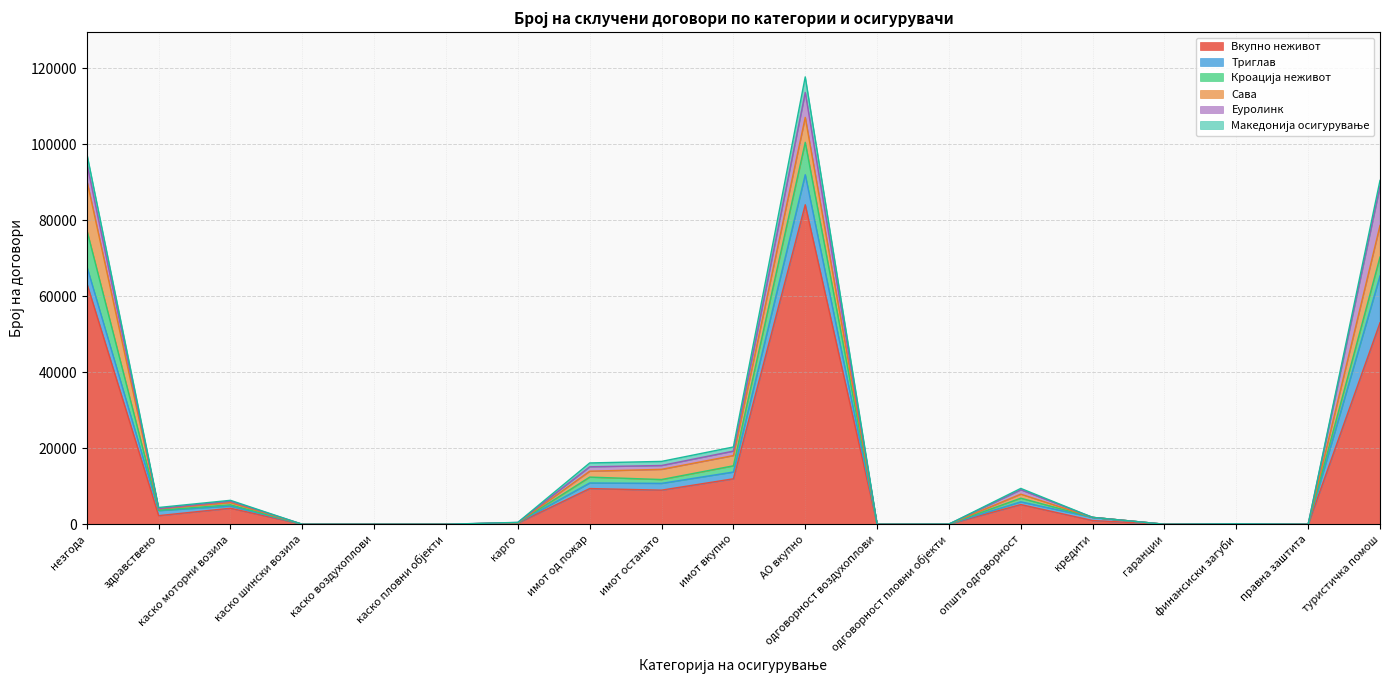

Reading left to right, list all the values displayed in this chart.

Вкупно неживот: незгода=63439	здравствено=2269	каско моторни возила=4218	каско шински возила=0	каско воздухоплови=1	каско пловни објекти=2	карго=302	имот од пожар=9399	имот останато=8980	имот вкупно=11967	АО вкупно=84085	одговорност воздухоплови=10	одговорност пловни објекти=34	општа одговорност=5191	кредити=983	гаранции=2	финансиски загуби=61	правна заштита=1	туристичка помош=53026
Триглав: незгода=4462	здравствено=1324	каско моторни возила=583	каско шински возила=0	каско воздухоплови=0	каско пловни објекти=1	карго=80	имот од пожар=1467	имот останато=1784	имот вкупно=1784	АО вкупно=7903	одговорност воздухоплови=0	одговорност пловни објекти=2	општа одговорност=722	кредити=824	гаранции=1	финансиски загуби=5	правна заштита=0	туристичка помош=12330
Кроација неживот: незгода=9579	здравствено=88	каско моторни возила=332	каско шински возила=0	каско воздухоплови=0	каско пловни објекти=0	карго=1	имот од пожар=1546	имот останато=1011	имот вкупно=1635	АО вкупно=8517	одговорност воздухоплови=0	одговорност пловни објекти=1	општа одговорност=957	кредити=6	гаранции=0	финансиски загуби=0	правна заштита=1	туристичка помош=4949
Сава: незгода=13079	здравствено=381	каско моторни возила=573	каско шински возила=0	каско воздухоплови=0	каско пловни објекти=0	карго=9	имот од пожар=1558	имот останато=2679	имот вкупно=2695	АО вкупно=6575	одговорност воздухоплови=0	одговорност пловни објекти=4	општа одговорност=1058	кредити=3	гаранции=0	финансиски загуби=0	правна заштита=0	туристичка помош=8325
Еуролинк: незгода=4438	здравствено=78	каско моторни возила=376	каско шински возила=0	каско воздухоплови=0	каско пловни објекти=0	карго=78	имот од пожар=1159	имот останато=1012	имот вкупно=1177	АО вкупно=6554	одговорност воздухоплови=2	одговорност пловни објекти=4	општа одговорност=1158	кредити=0	гаранции=1	финансиски загуби=56	правна заштита=0	туристичка помош=10266
Македонија осигурување: незгода=2594	здравствено=274	каско моторни возила=222	каско шински возила=0	каско воздухоплови=0	каско пловни објекти=1	карго=32	имот од пожар=1011	имот останато=1079	имот вкупно=1079	АО вкупно=4098	одговорност воздухоплови=0	одговорност пловни објекти=3	општа одговорност=353	кредити=0	гаранции=0	финансиски загуби=0	правна заштита=0	туристичка помош=1585